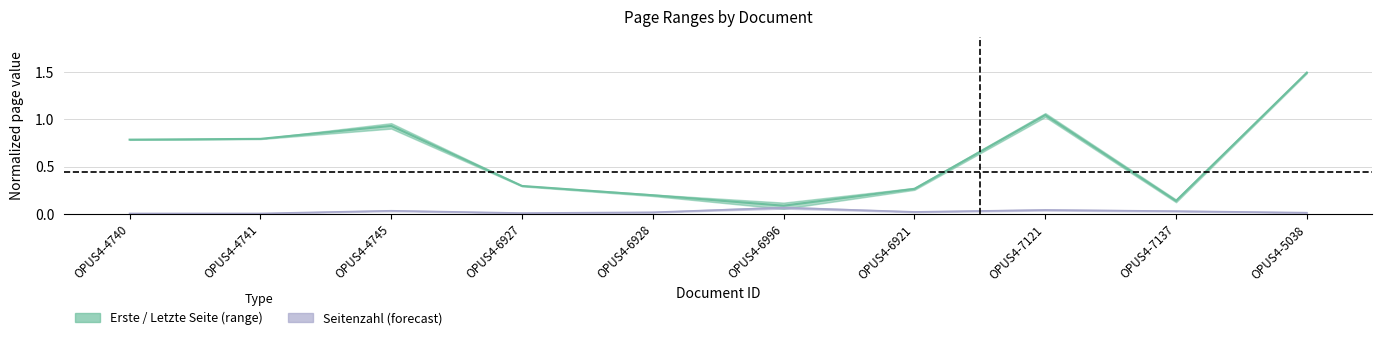

Which series has the largest range (max minus min)?

Erste Seite